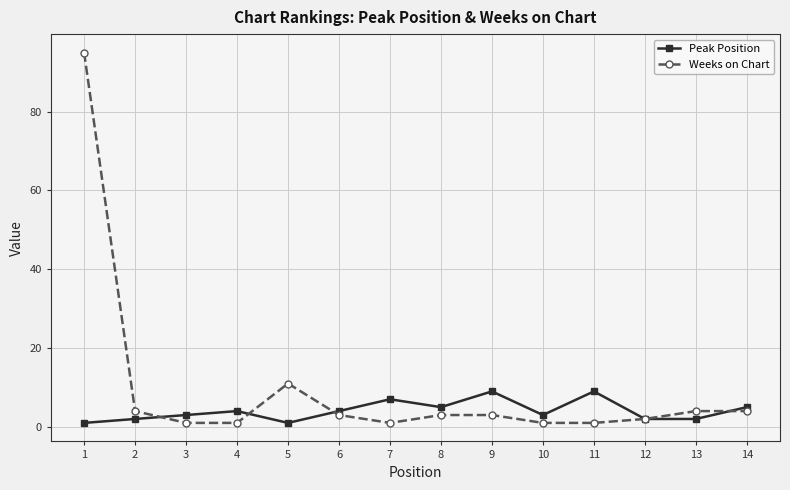

Does the chart have visible grid lines?

Yes